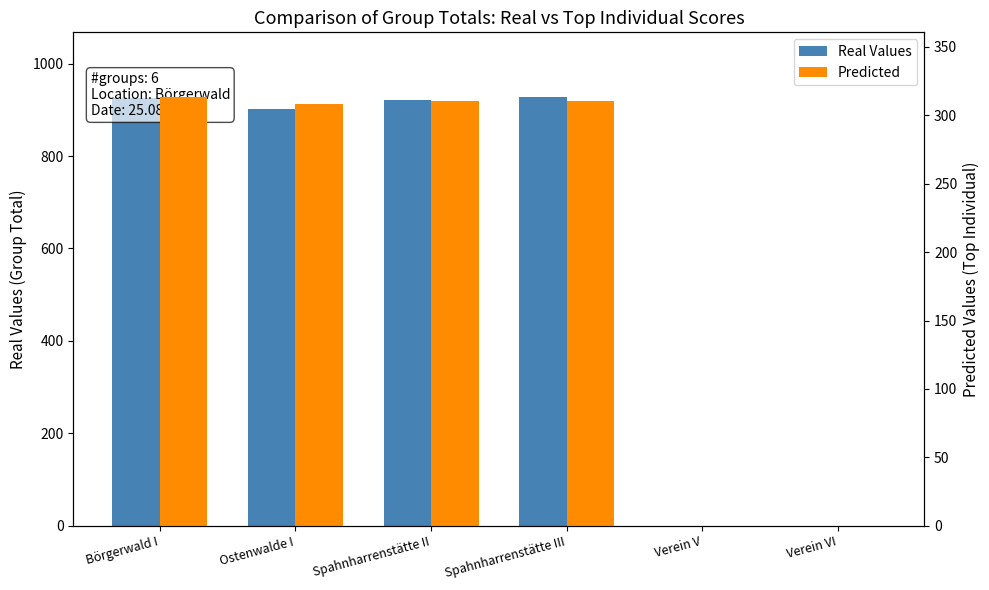

What is the average value of the Real Values series?

613.0